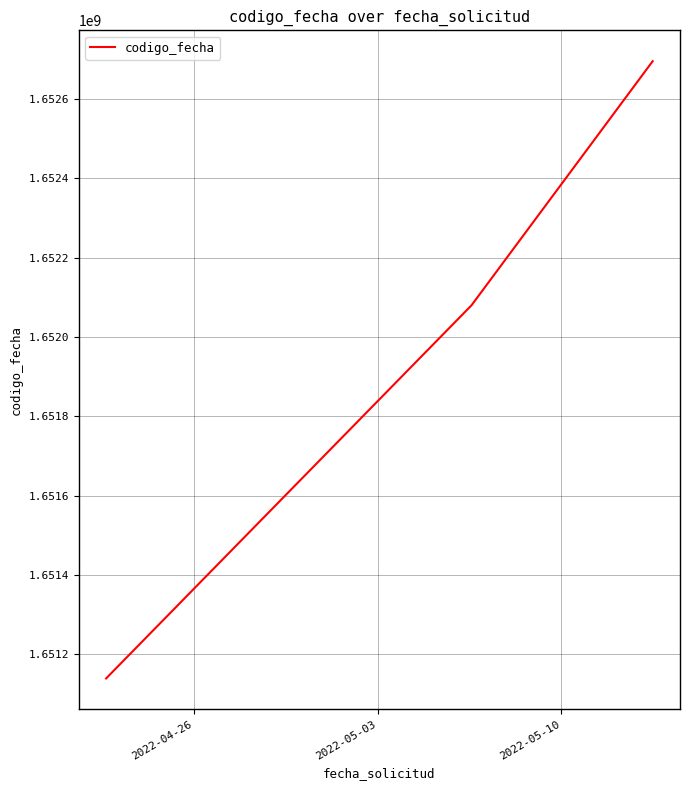

Reading left to right, extract all data points from this chart.

1651139240	1652079649	1652694779